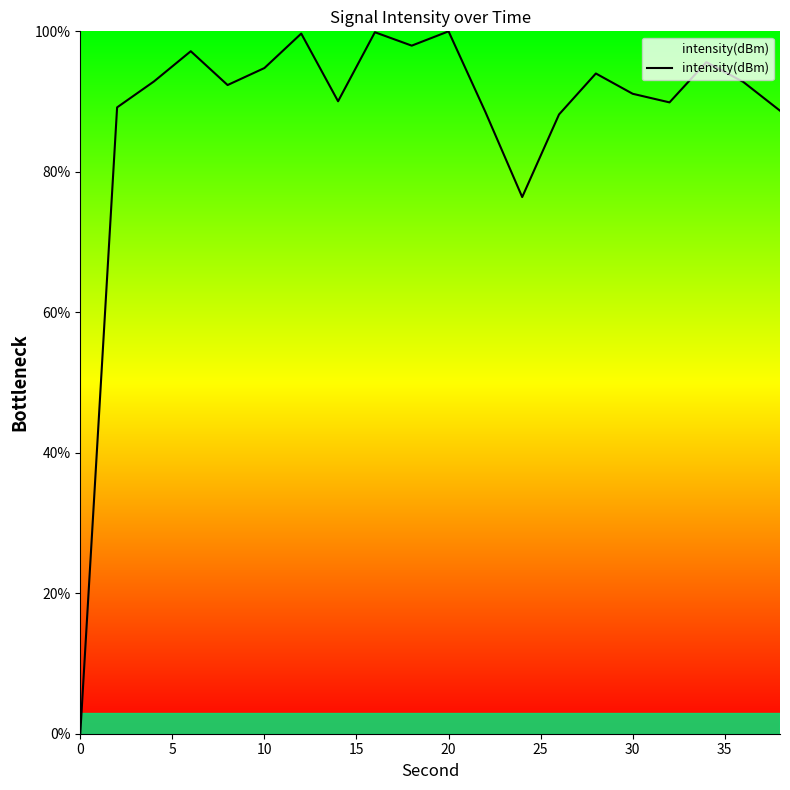

Does the chart display data point markers on the line(s)?

No